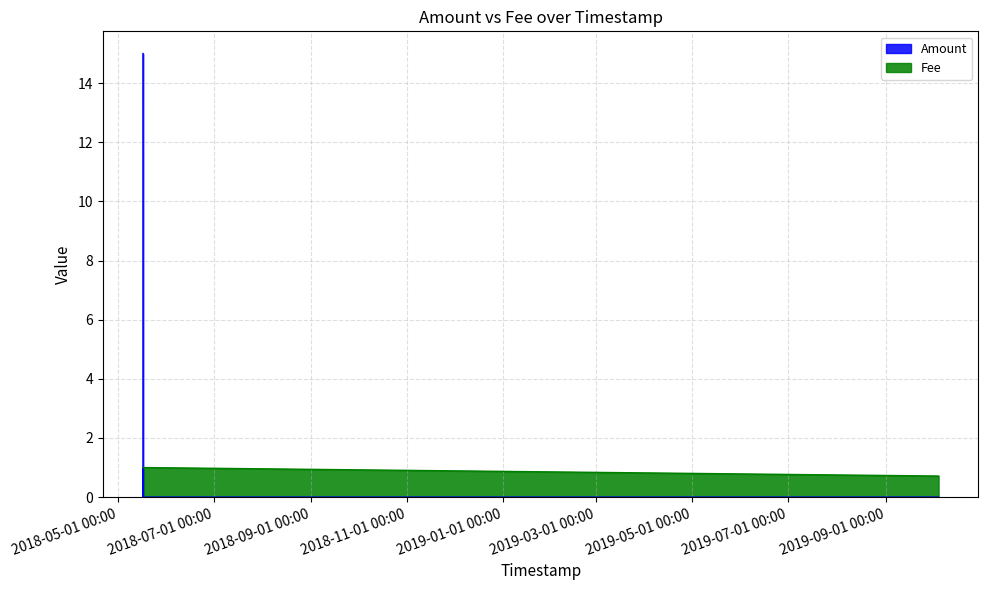

What is the total value across all series at 2018-05-17 02:38:13?

2.0